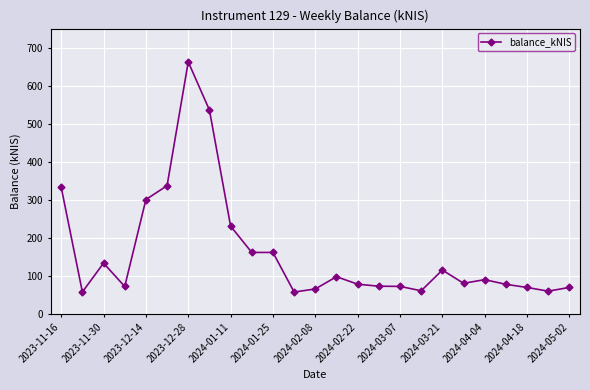

What is the maximum value shown in the chart?

662.5